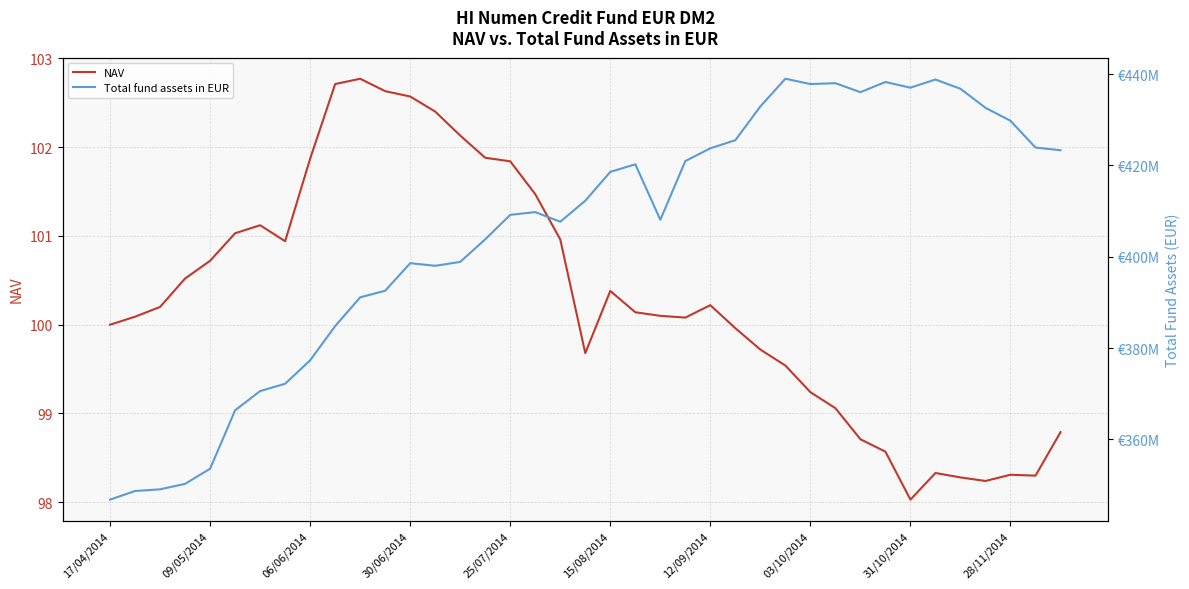

Reading right to left, extract all data points from this chart.

NAV: 98.8	98.3	98.3	98.2	98.3	98.3	98.0	98.6	98.7	99.1	99.2	99.5	99.7	100.0	100.2	100.1	100.1	100.1	100.4	99.7	101.0	101.5	101.8	101.9	102.1	102.4	102.6	102.6	102.8	102.7	101.9	100.9	101.1	101.0	100.7	100.5	100.2	100.1	100.0
Total fund assets in EUR: 423322984.2	423912268.6	429771735.1	432616354.4	436782472.3	438813229.4	437026830.9	438268197.7	436042304.2	438005904.0	437820090.9	438985377.0	432922337.2	425523791.6	423749779.8	420950219.2	408088359.0	420245143.9	418583005.9	412255346.9	407669680.6	409773176.2	409168007.3	403811380.2	398867574.0	398009934.2	398584646.2	392551859.6	391100620.5	384805578.8	377314504.1	372173781.6	370571064.9	366370025.9	353562772.4	350253350.9	349051432.5	348684625.8	346797691.6